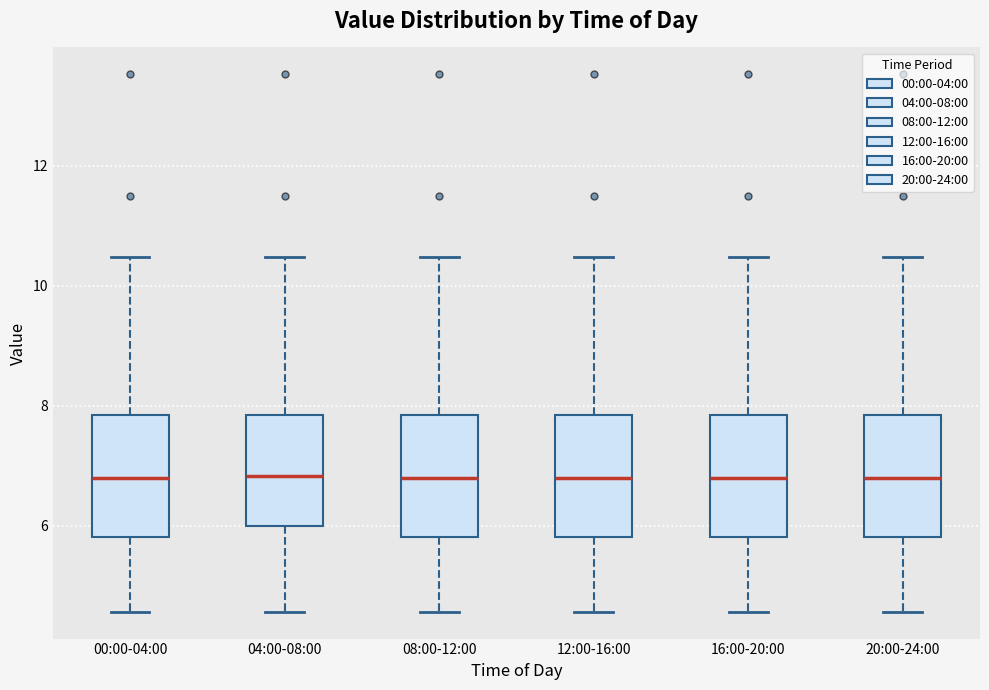

Reading left to right, read every box against the y-axis: the position of its median line, the range the box covers, and the ends of its whiskers. The values are not printed on the chart, so give them approximately, as read against the axis.

00:00-04:00: median 6.8, box 5.8 to 7.8, whiskers 4.6 to 10.4
04:00-08:00: median 6.8, box 6.0 to 7.8, whiskers 4.6 to 10.4
08:00-12:00: median 6.8, box 5.8 to 7.8, whiskers 4.6 to 10.4
12:00-16:00: median 6.8, box 5.8 to 7.8, whiskers 4.6 to 10.4
16:00-20:00: median 6.8, box 5.8 to 7.8, whiskers 4.6 to 10.4
20:00-24:00: median 6.8, box 5.8 to 7.8, whiskers 4.6 to 10.4